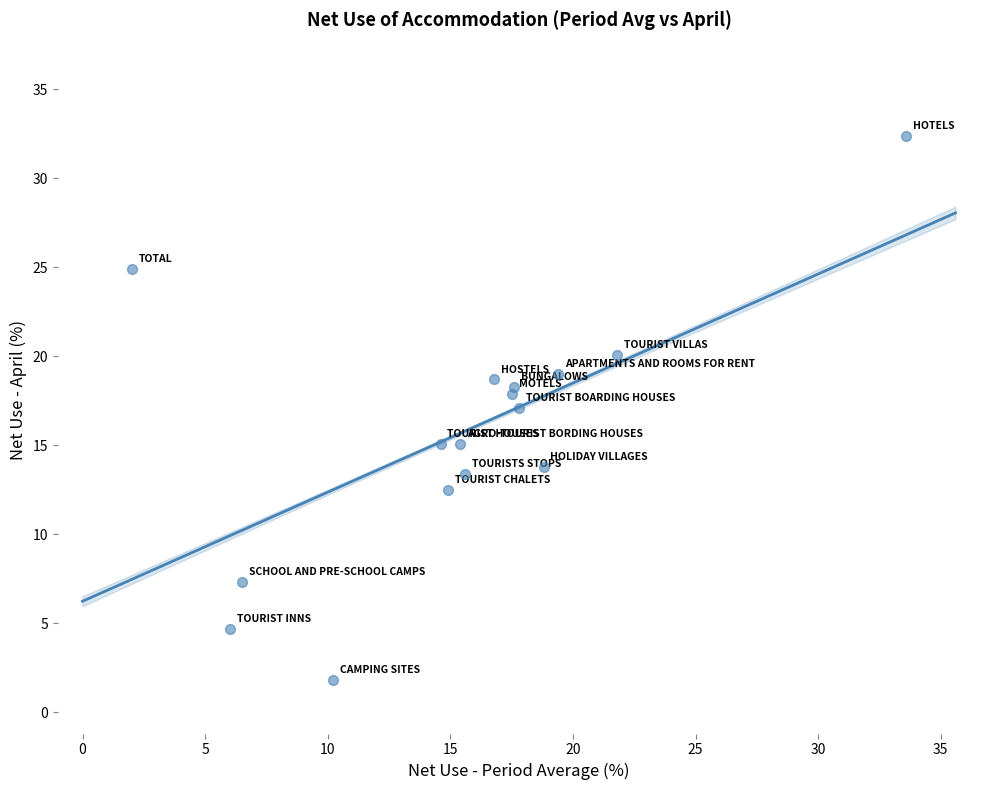

What is the range of X values (max minus min)?

31.6